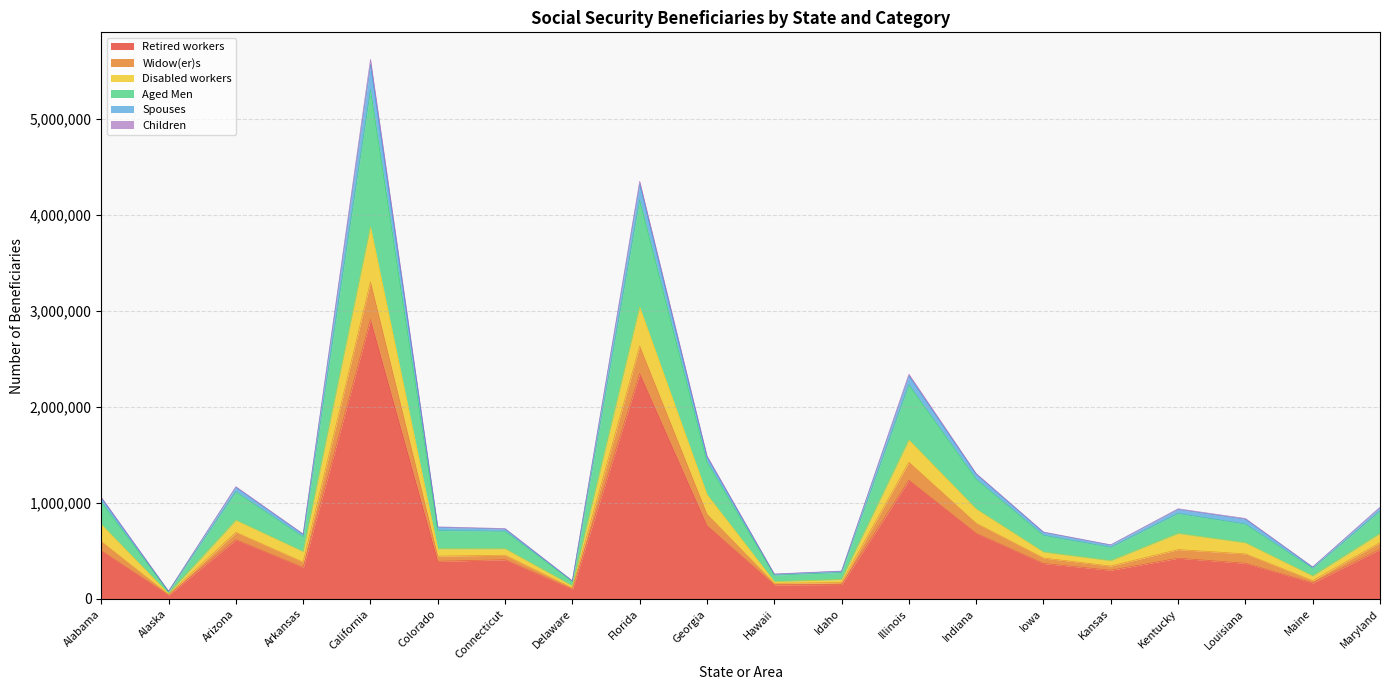

What is the smallest value displayed?

40237